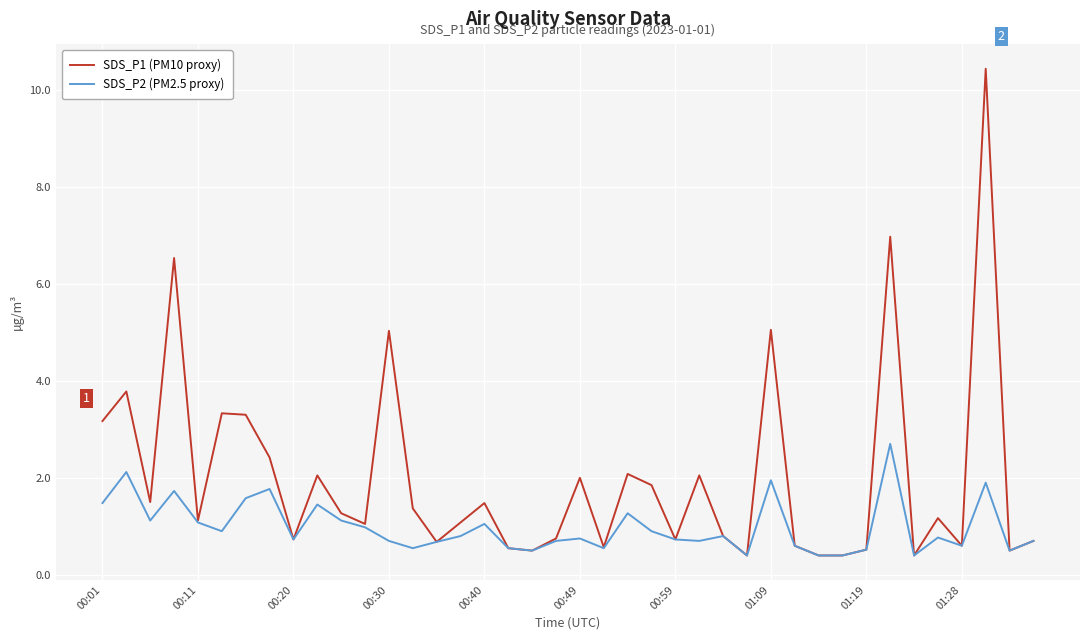

True or false: SDS_P2 (PM2.5 proxy) has more than 0 interior local peaks.

True